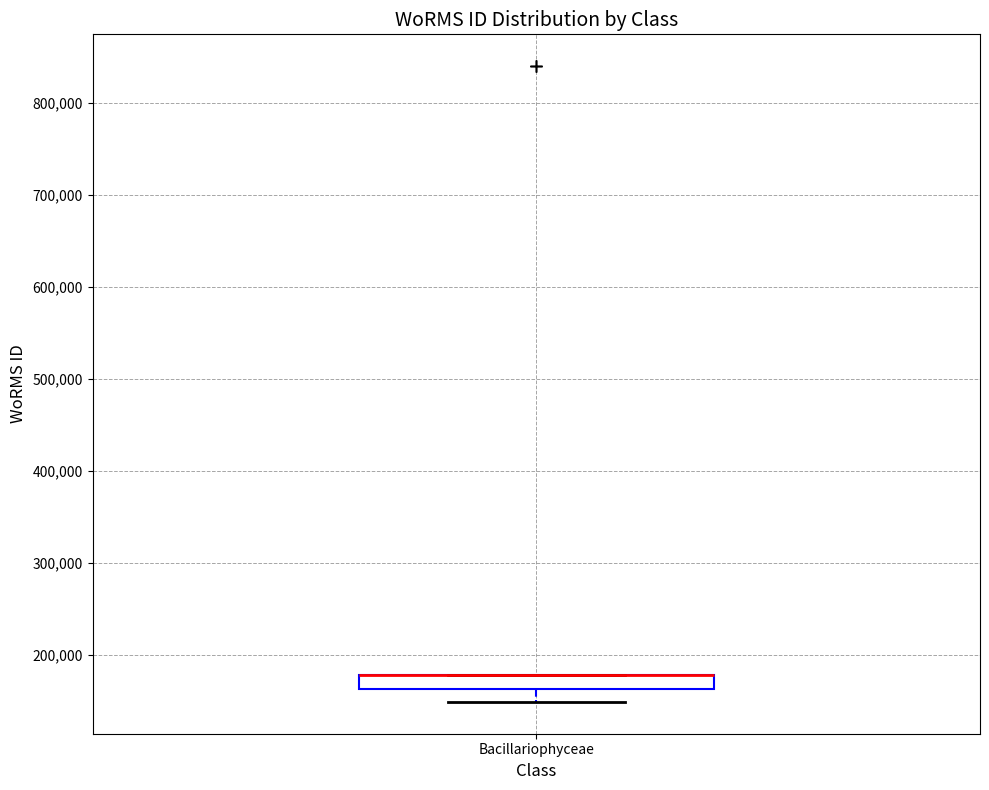

Transcribe this box plot: give where the median line is, the range the box spans, and where the two whiskers end, as read against the y-axis. The values are not printed on the chart, so give them approximately, as read against the axis.

median 180000 (drawn on the box's upper edge), box 160000 to 180000, whiskers 150000 to 180000